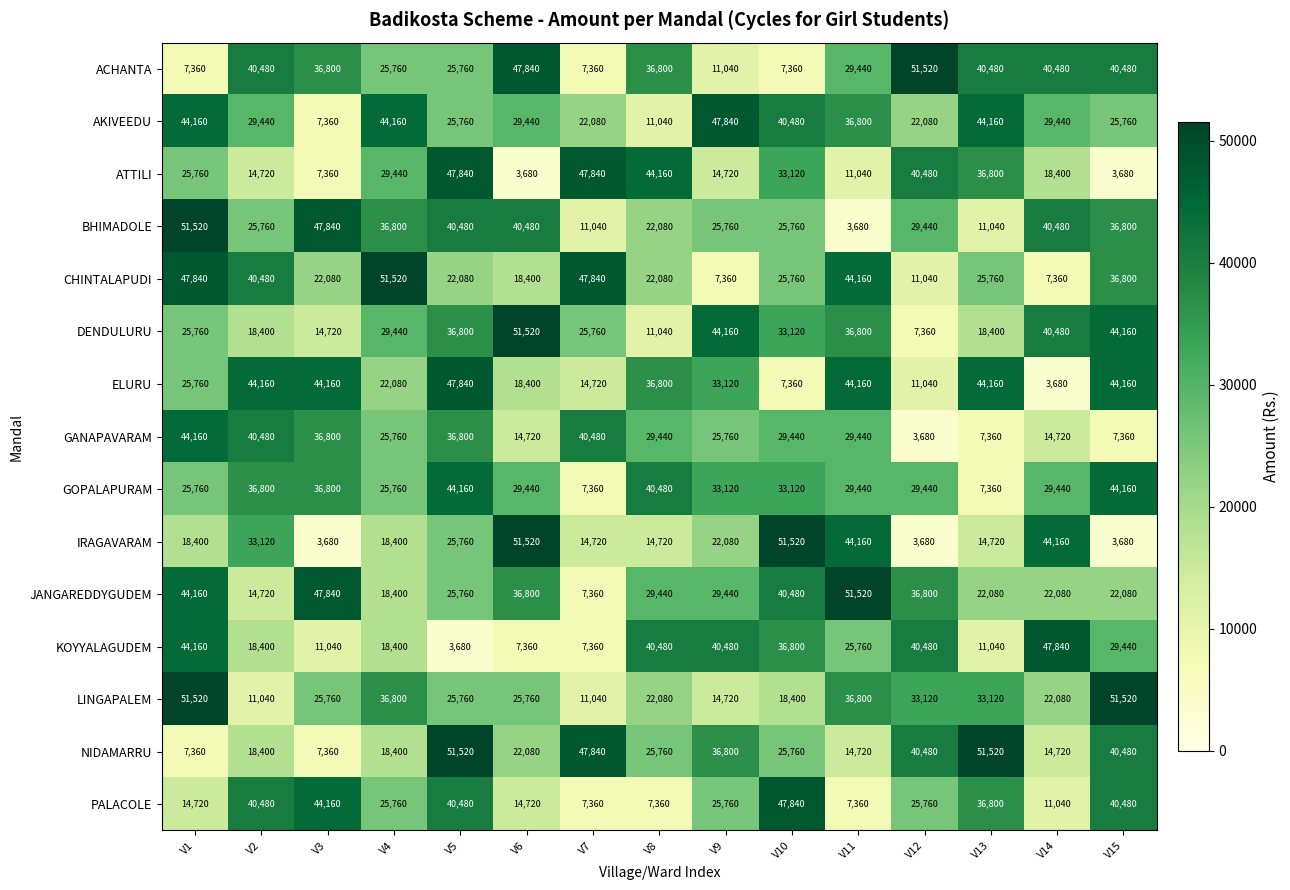

True or false: ELURU has a value of 4930 at V14.

False